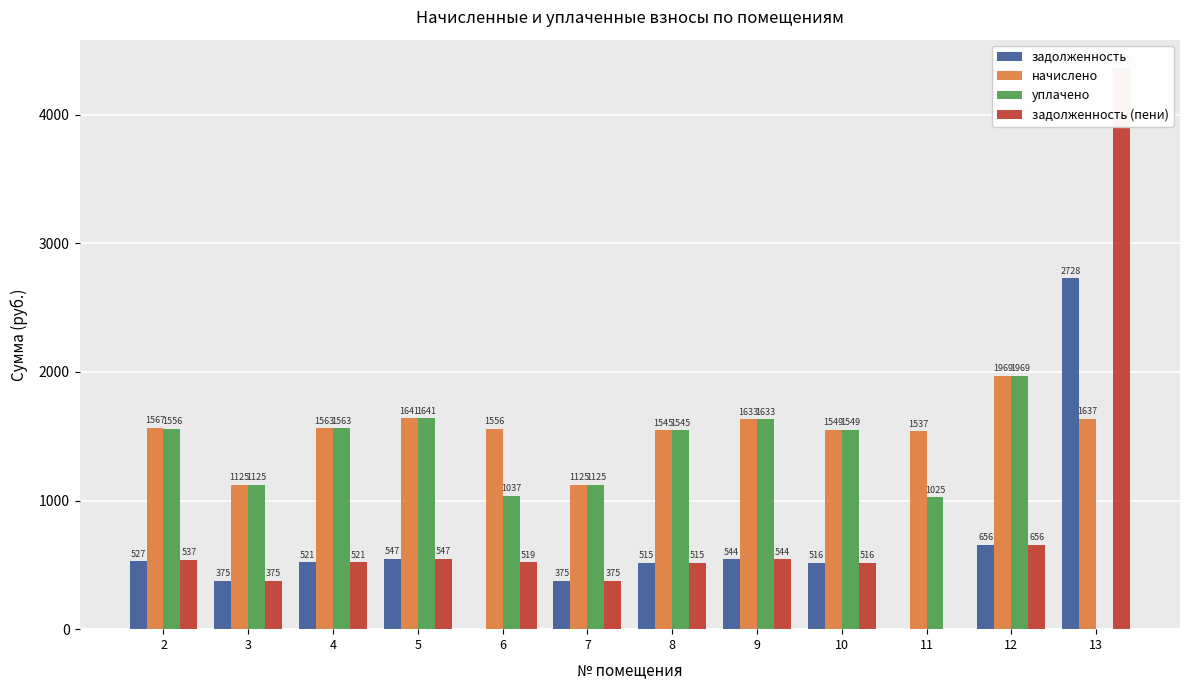

What is the difference between the second highest and minimum values in the уплачено series?

1640.7